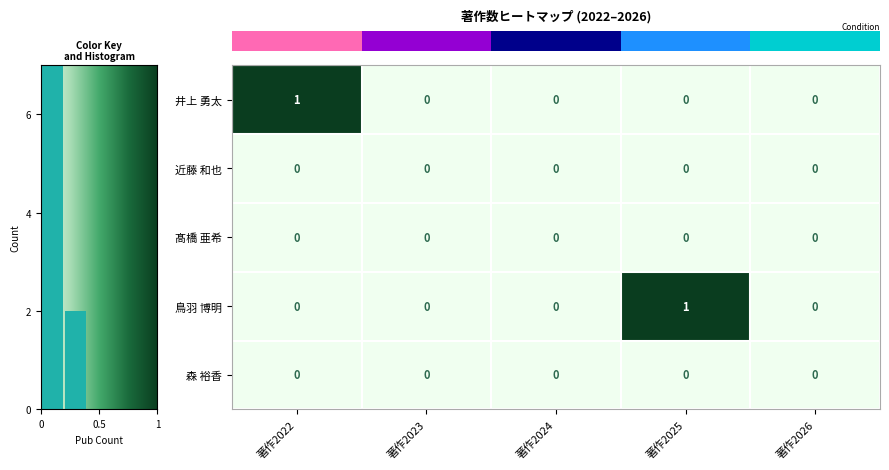

Which series has the largest range (max minus min)?

row_0